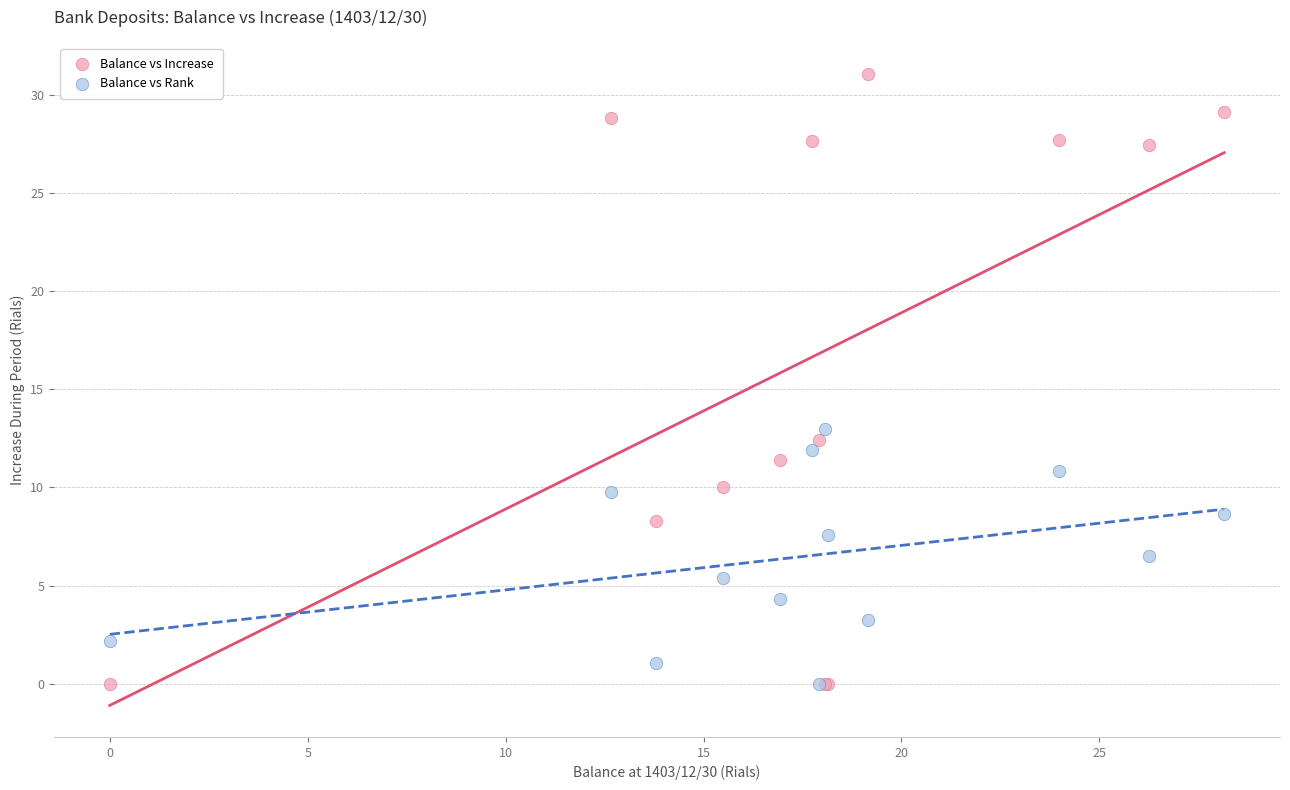

What are all the series names shown in the legend?

Balance vs Increase, Balance vs Rank